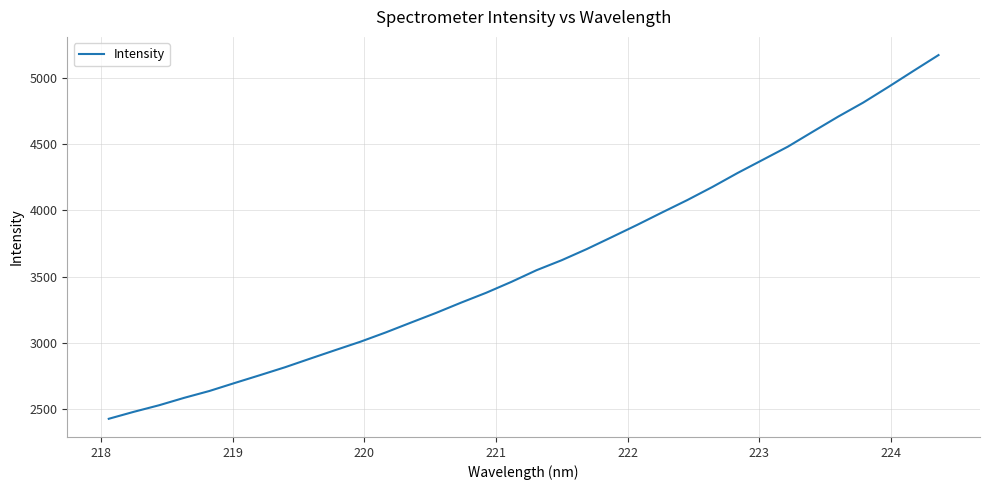

What is the average value?

3605.4